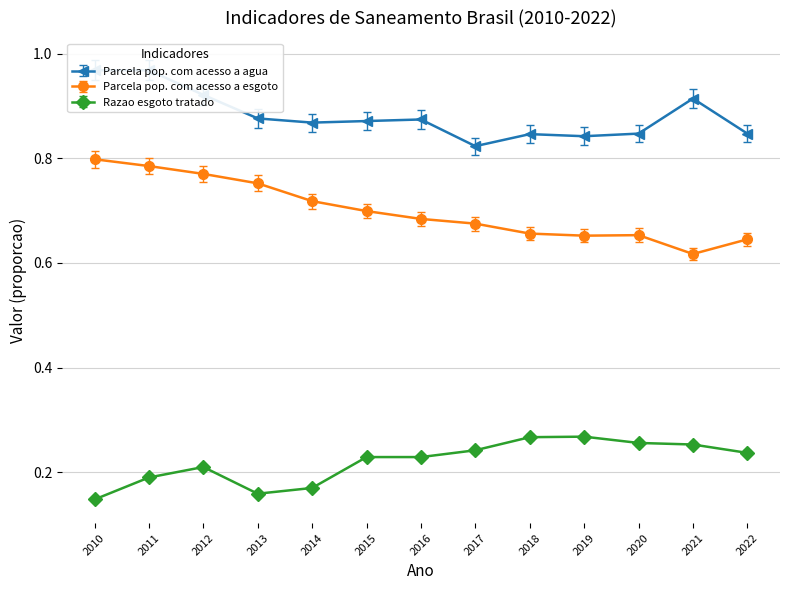

True or false: Parcela pop. com acesso a agua and Razao esgoto tratado intersect in this chart.

False